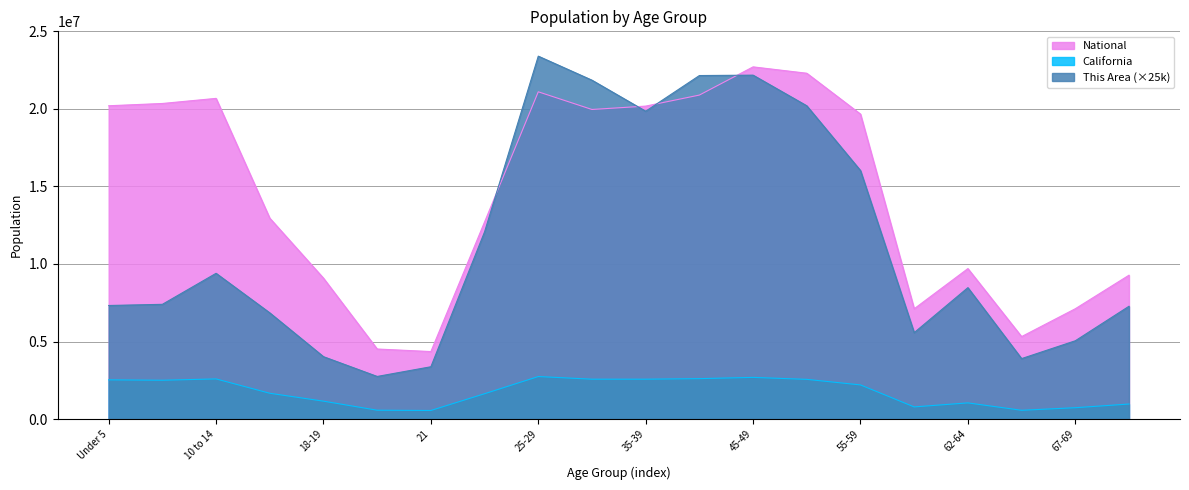

Reading right to left, extract all data points from this chart.

This Area: 70-74=7275000	67-69=5050000	65-66=3900000	62-64=8475000	60-61=5575000	55-59=16025000	50-54=20200000	45-49=22175000	40-44=22150000	35-39=19850000	30-34=21850000	25-29=23400000	22-24=12075000	21=3375000	20=2750000	18-19=4025000	15 to 17=6850000	10 to 14=9400000	5 to 9=7400000	Under 5=7325000
California: 70-74=971778	67-69=734741	65-66=568817	62-64=1045921	60-61=786276	55-59=2204296	50-54=2562552	45-49=2689819	40-44=2609131	35-39=2573579	30-34=2573468	25-29=2744409	22-24=1636532	21=555775	20=573642	18-19=1157002	15 to 17=1666938	10 to 14=2590930	5 to 9=2505839	Under 5=2531333
National: 70-74=9278166	67-69=7115361	65-66=5319902	62-64=9704197	60-61=7113727	55-59=19664805	50-54=22298125	45-49=22708591	40-44=20890964	35-39=20179642	30-34=19962099	25-29=21101849	22-24=12712576	21=4354294	20=4519129	18-19=9086089	15 to 17=12954254	10 to 14=20677194	5 to 9=20348657	Under 5=20201362